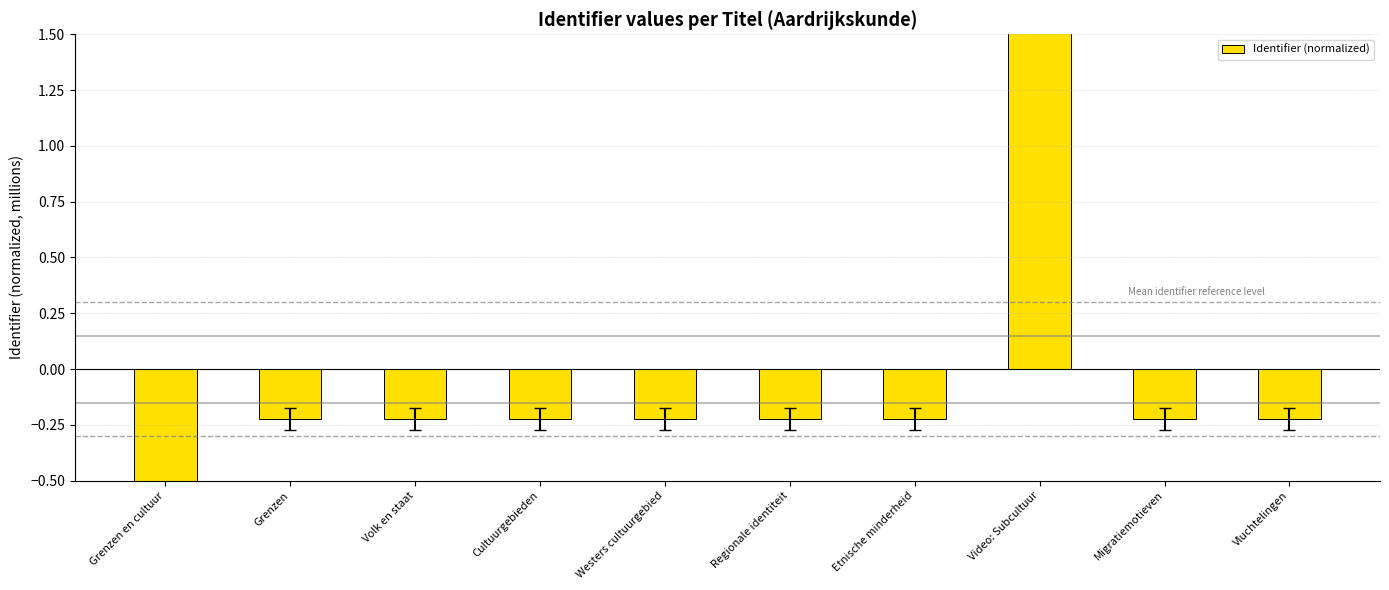

What is the difference between the maximum and minimum values?

4.5